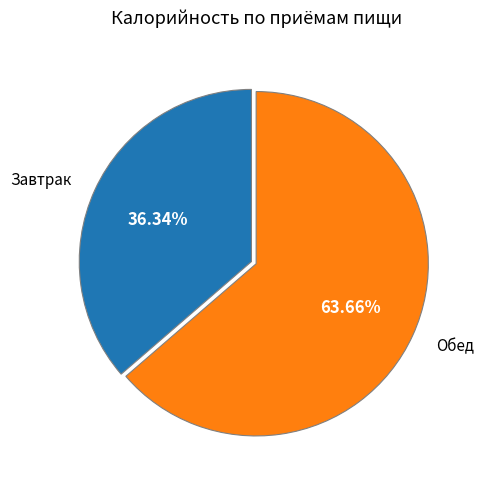

Does Обед represent more than half of the total?

Yes